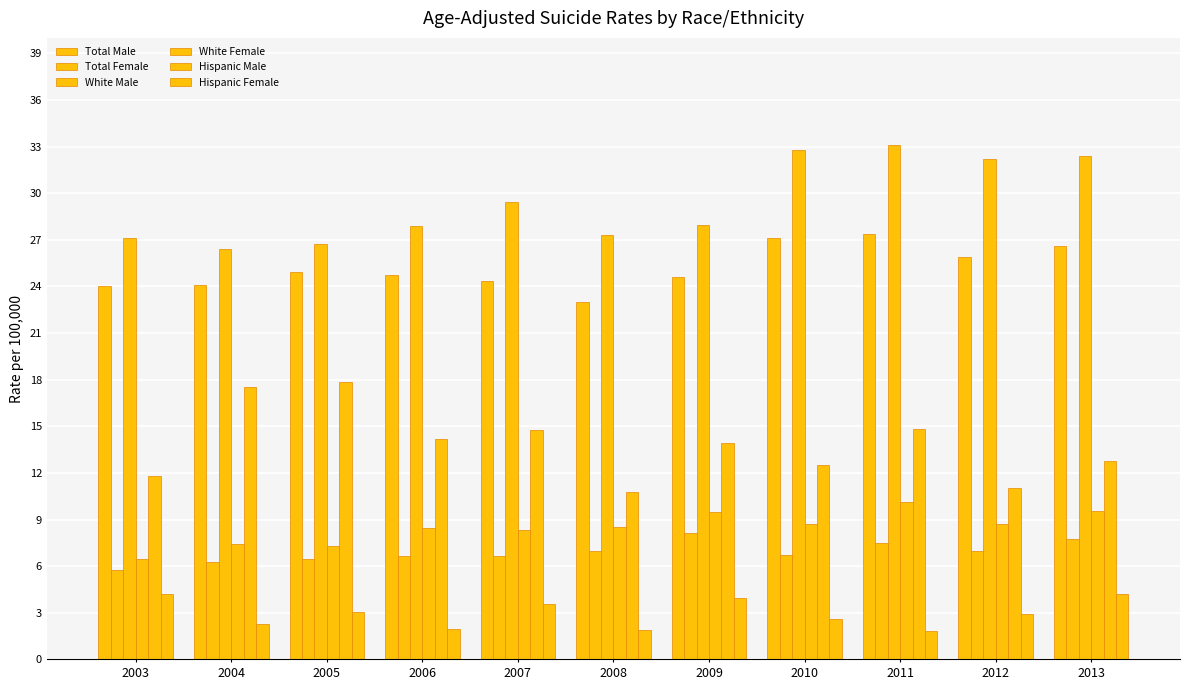

How many data points does each series have?

11